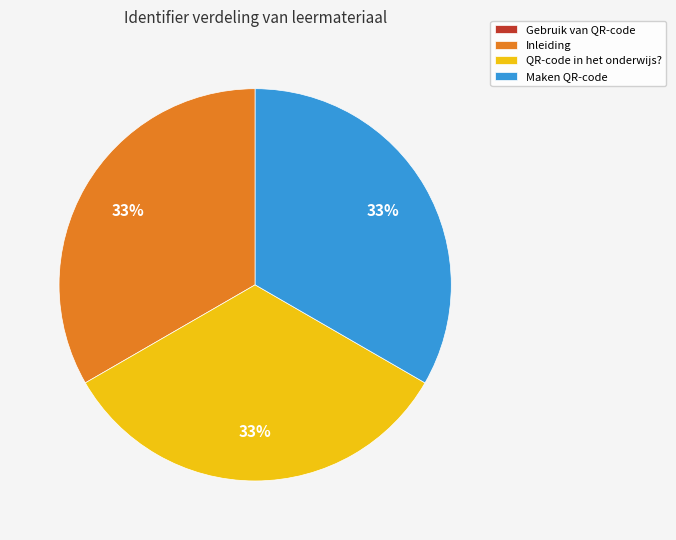

True or false: Inleiding accounts for 33% of the total.

True